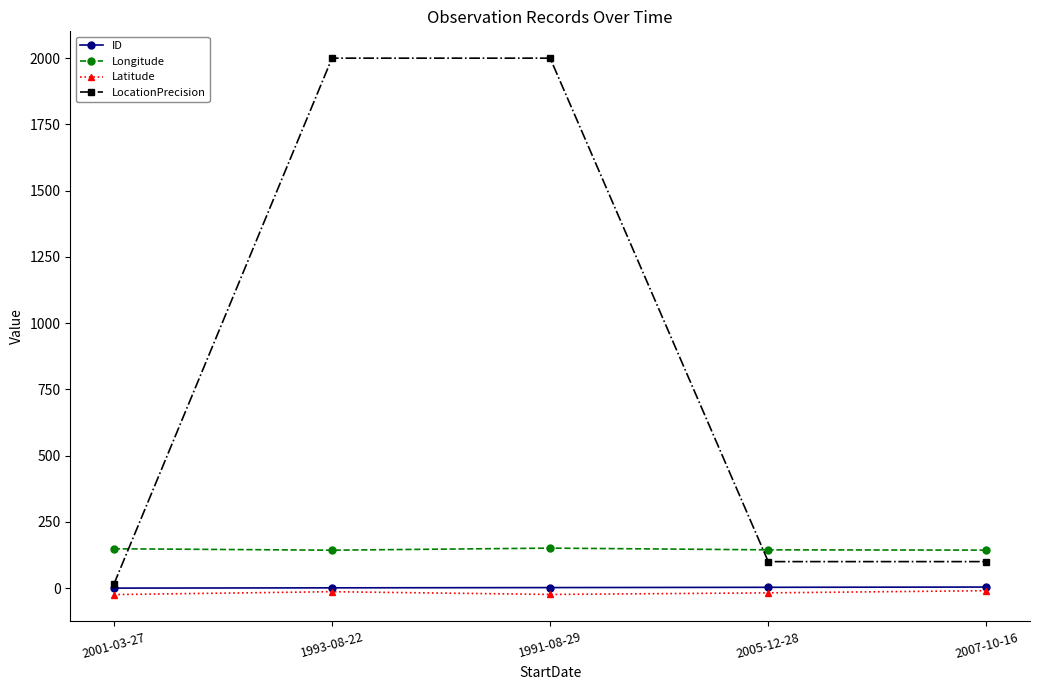

What is the label of the 1st point from the right?

2007-10-16